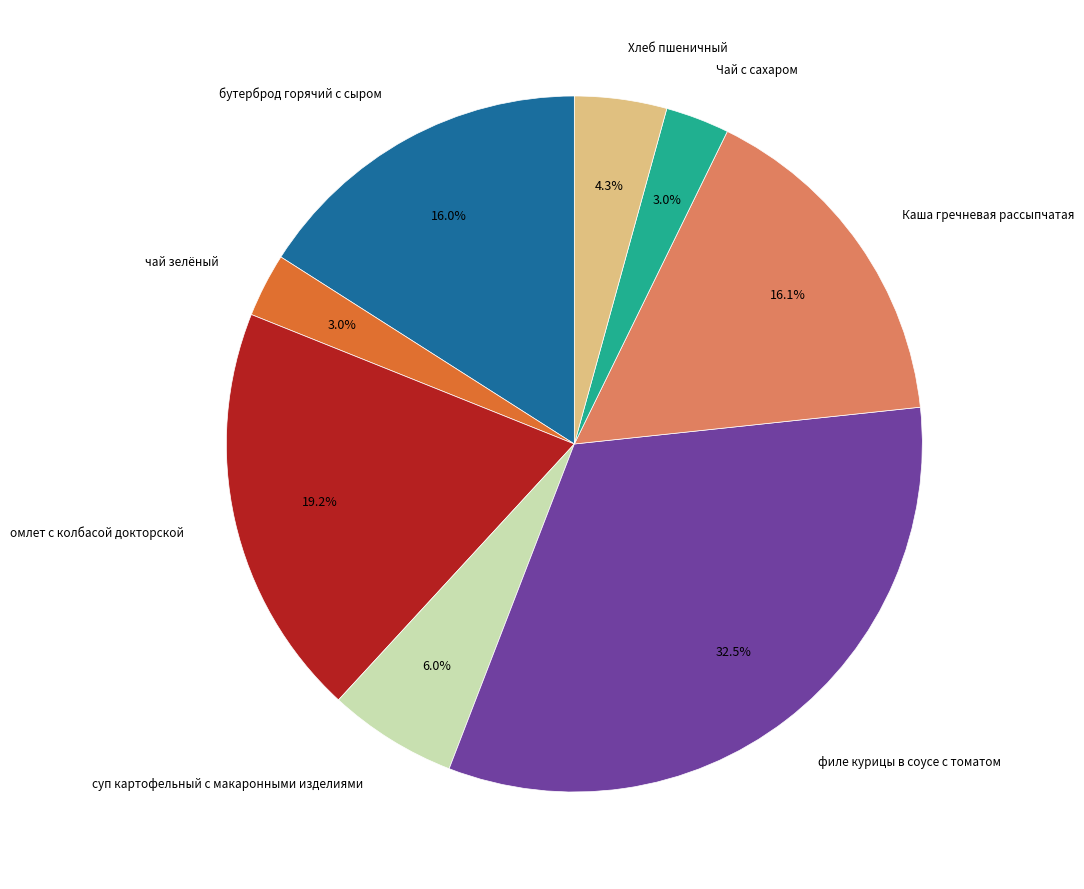

Is there any slice that represents more than half of the pie?

No